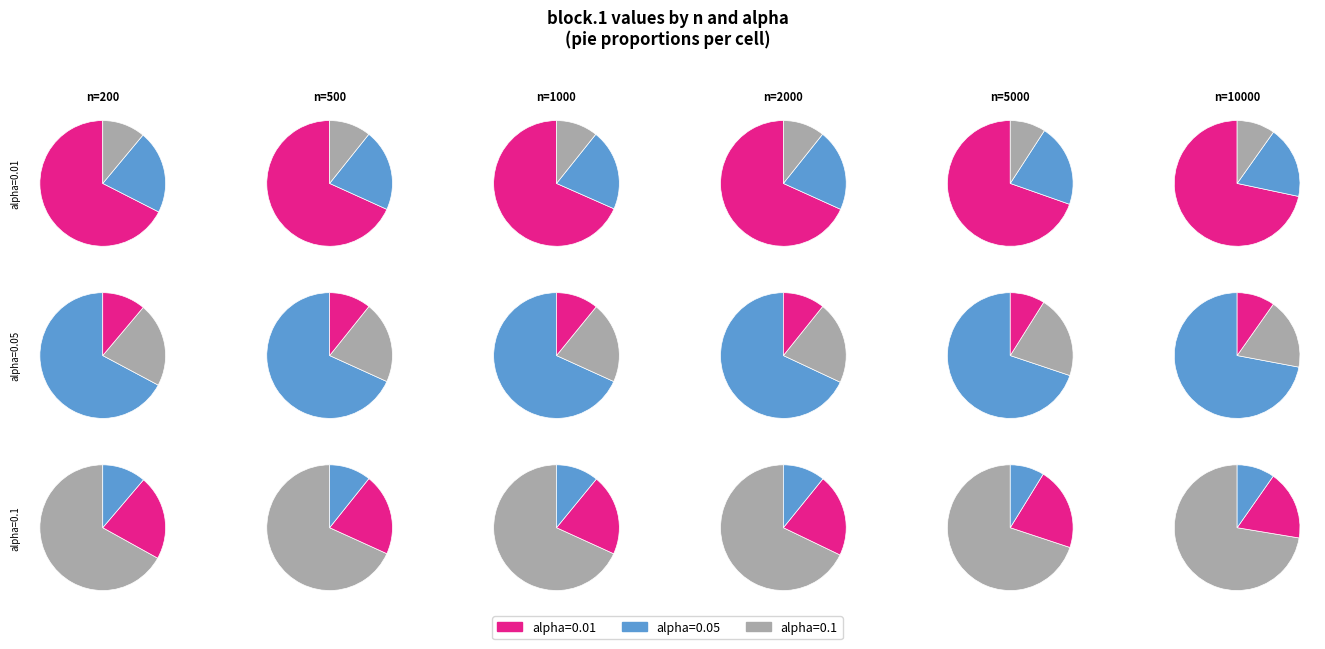

True or false: 5000 accounts for 18% of the total.

True